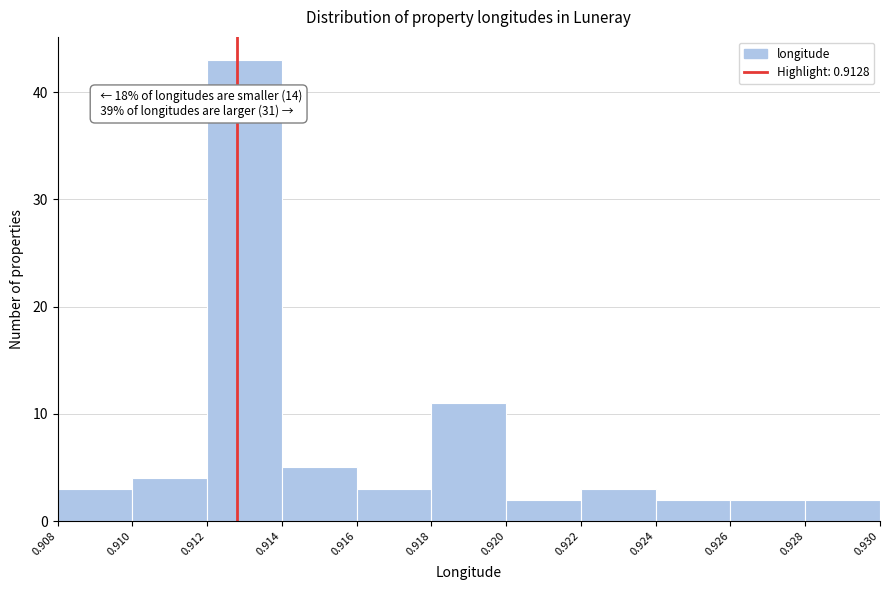

Which range on the x-axis has the tallest bar?

0.912 to 0.914